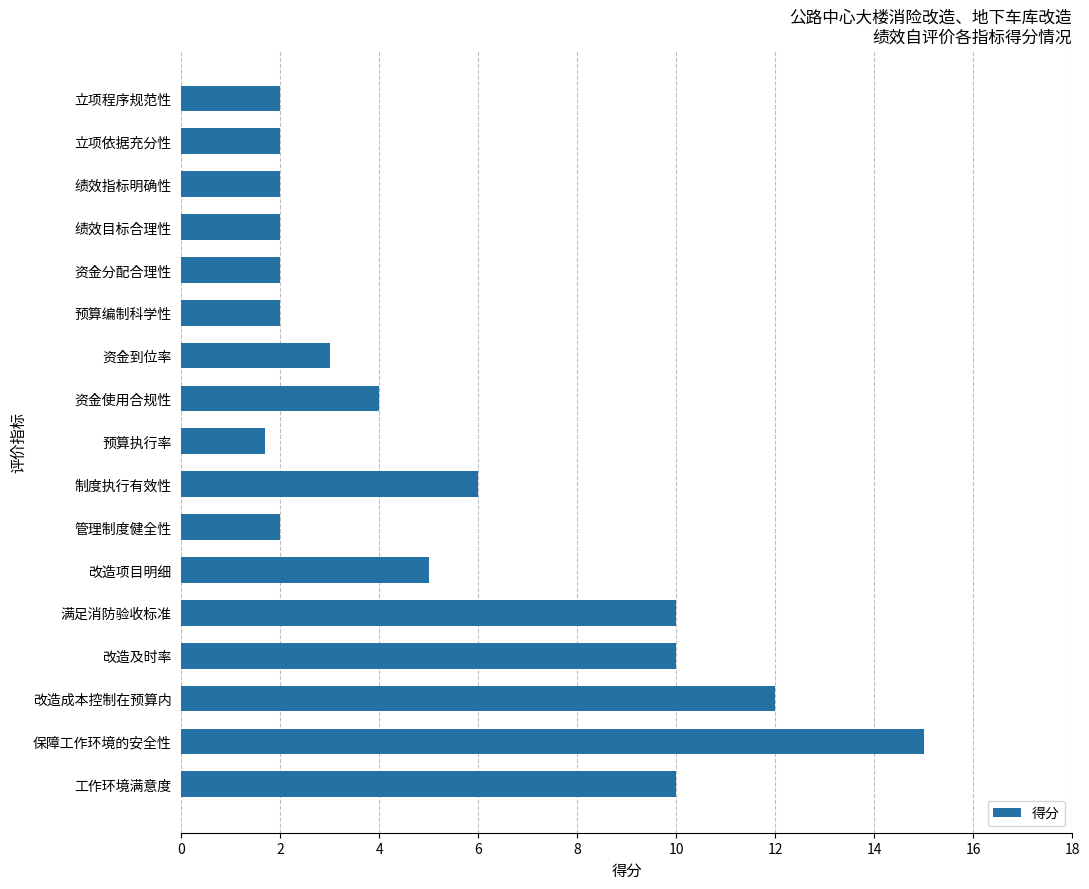

Is it true that the value at 立项依据充分性 is 0.4?

False